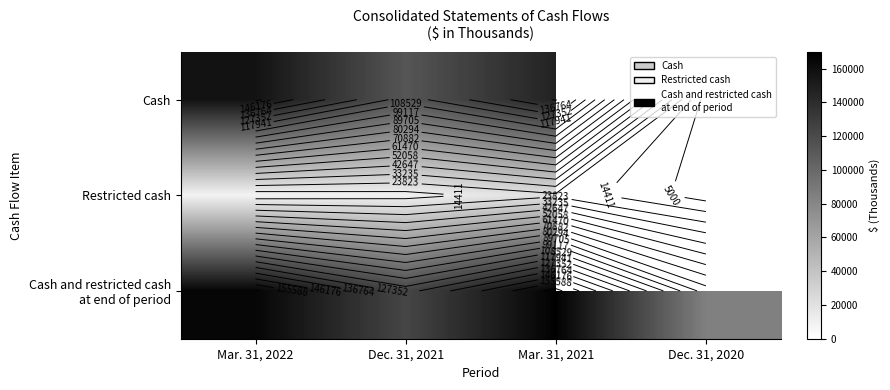

Which has a higher value, Dec. 31, 2021 or Dec. 31, 2020?

Dec. 31, 2021